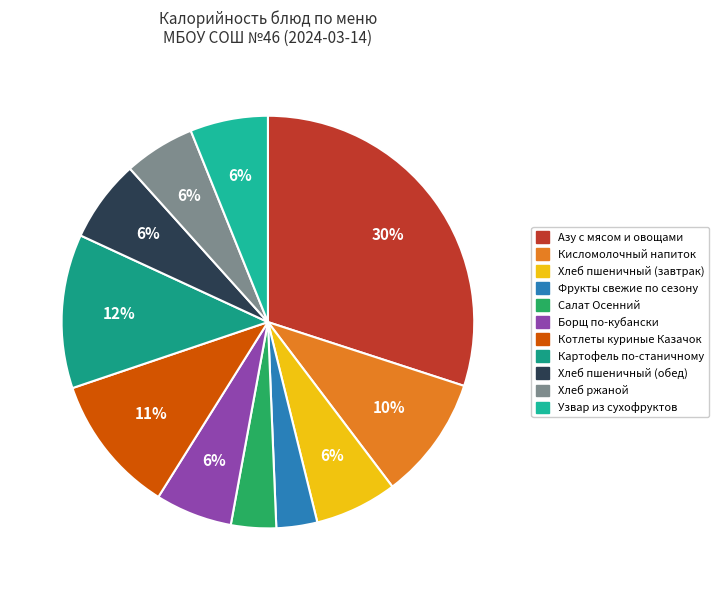

Is Азу с мясом и овощами the majority of the pie?

No